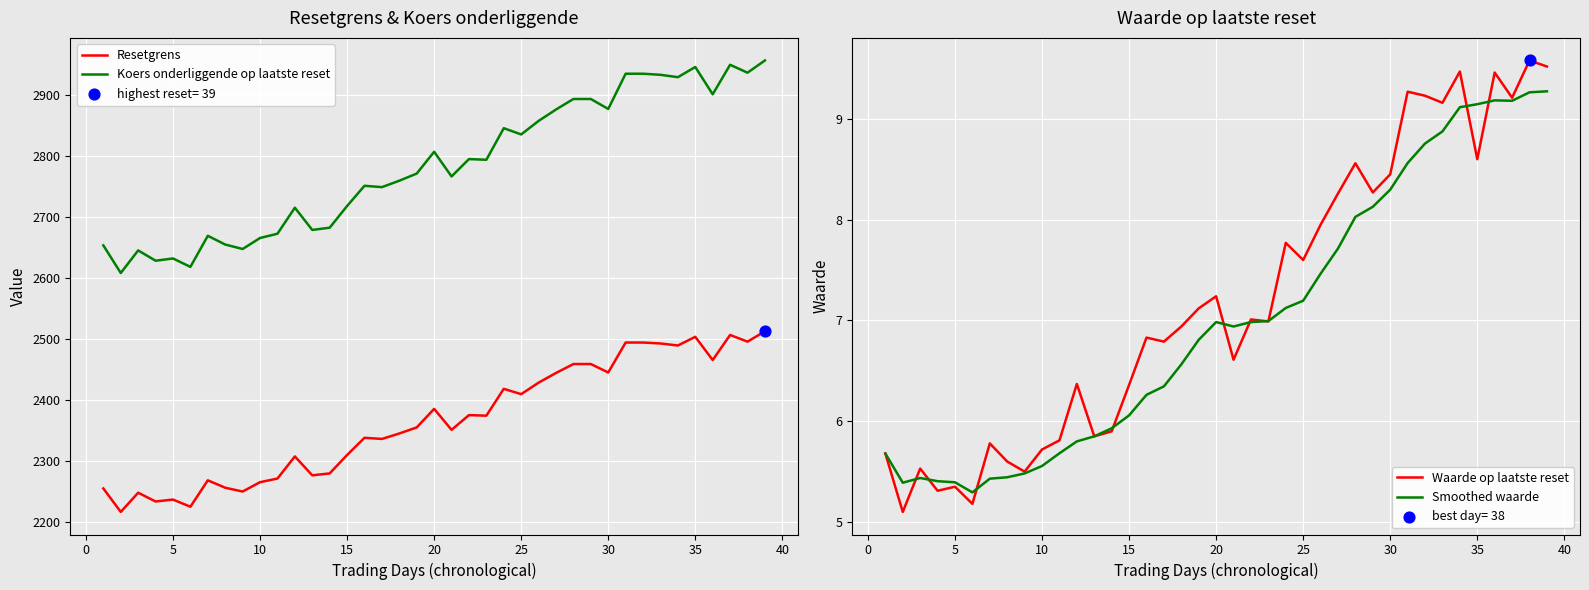

At how many categories does at least one series exceed 242?

39